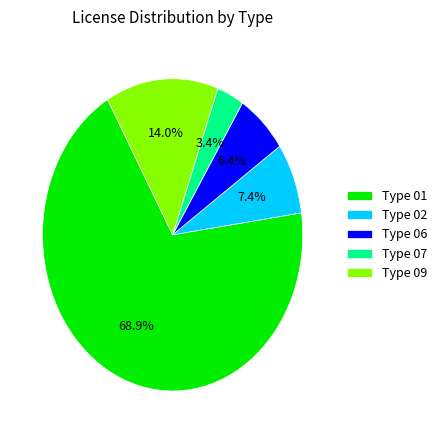

Between Type 01 and Type 02, which is larger?

Type 01